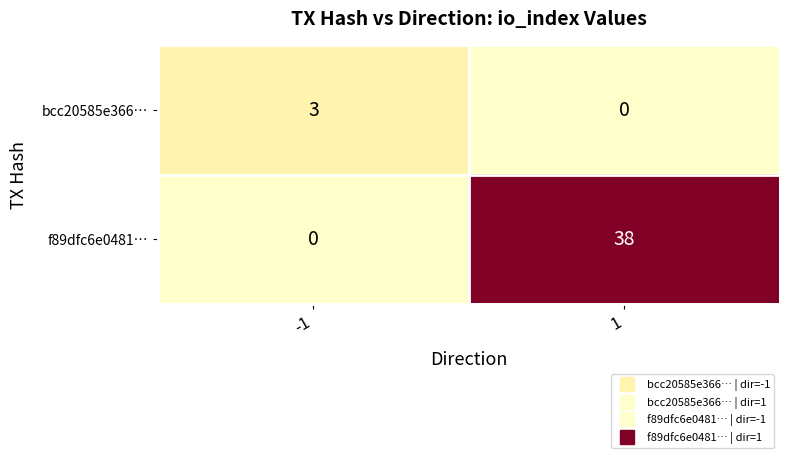

True or false: bcc20585e366… has a value of 3 at -1.

True